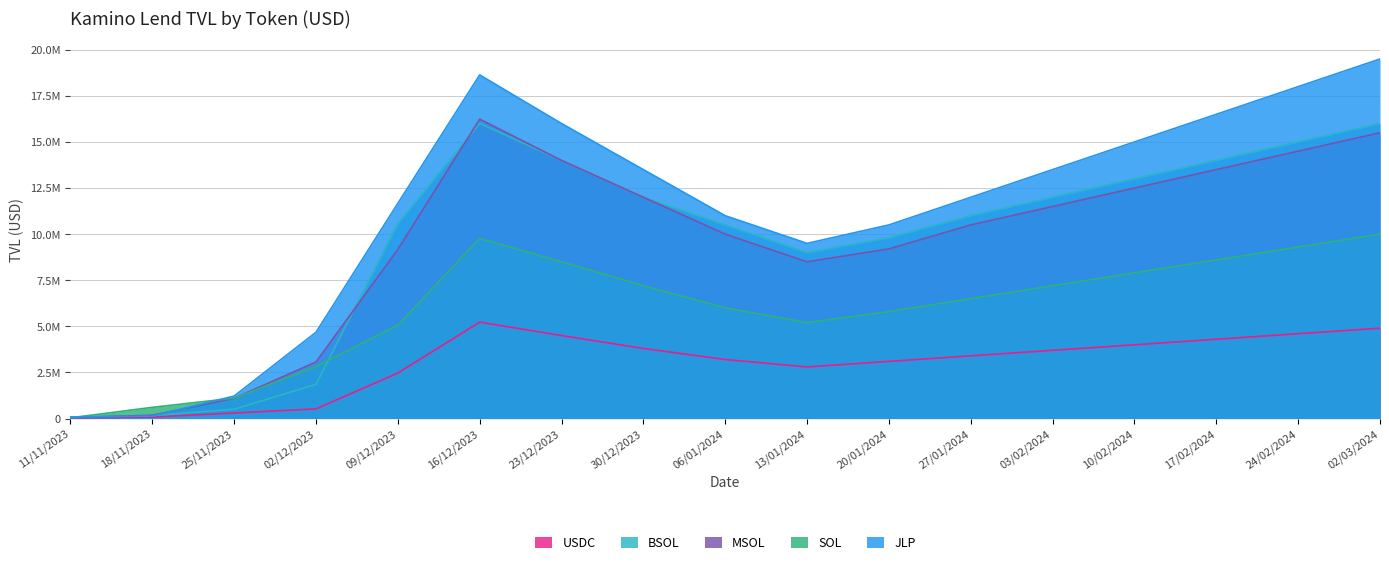

How many times do SOL and MSOL cross each other?

2